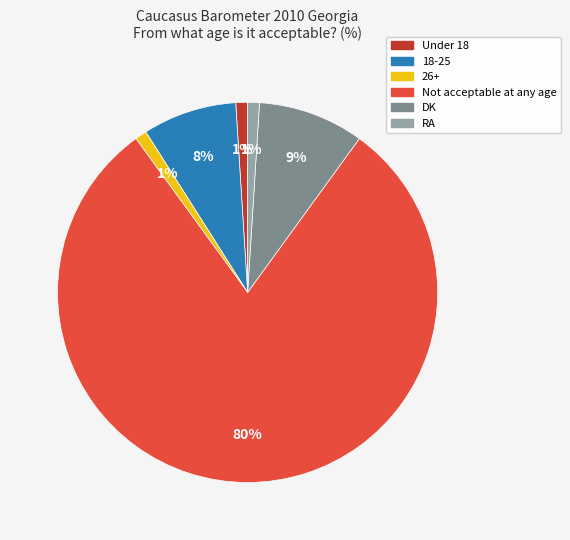

To the nearest percent, what is the combined percentage of DK and 18-25?

17%